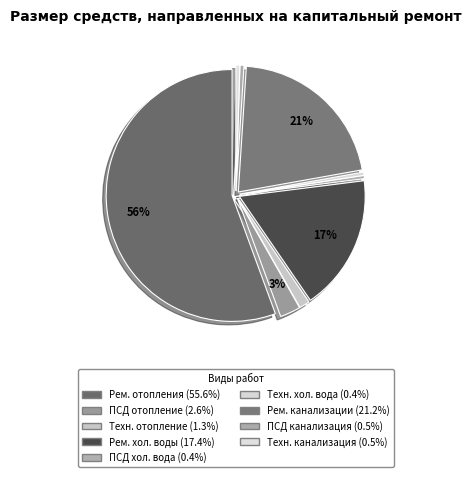

Count the number of slices in the pie.

9